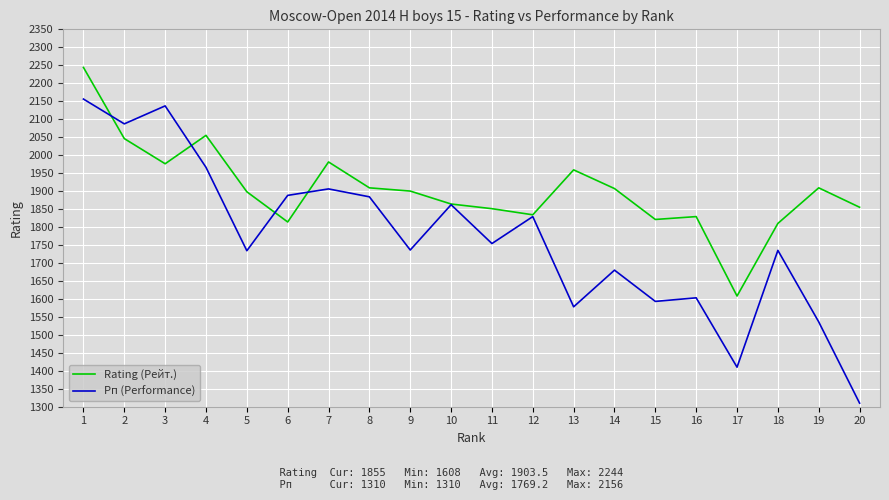

At which category does the chart reach its peak across all series?

1